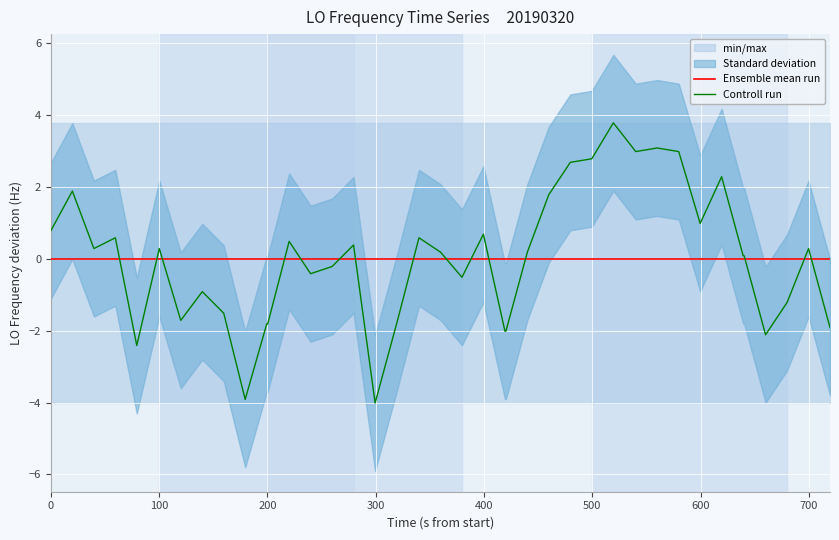

What is the difference between the maximum and minimum values?

7.8